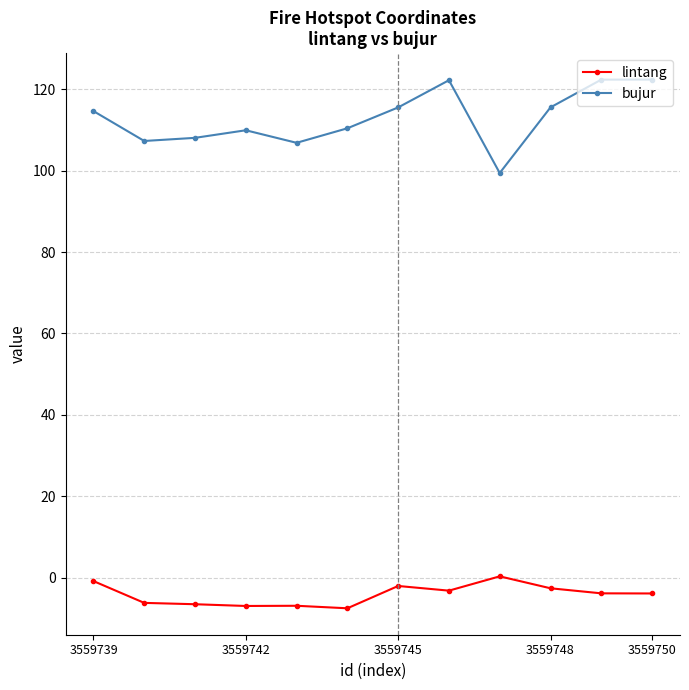

Which series has the largest range (max minus min)?

bujur